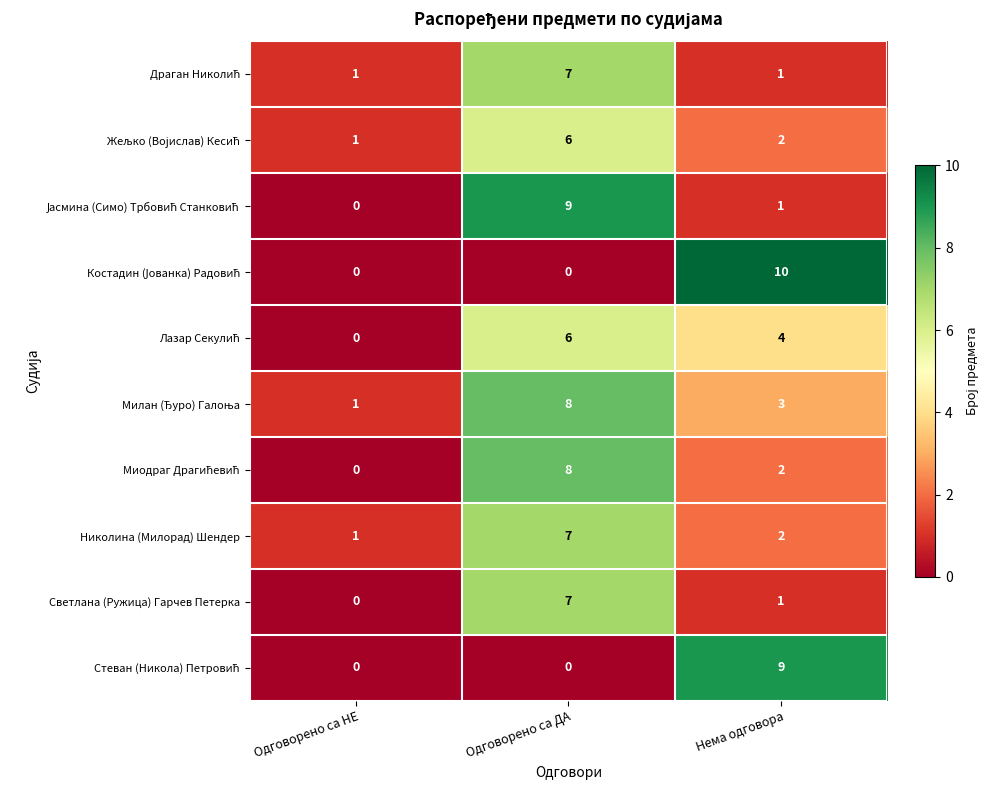

Which category has the highest value across all series?

Нема одговора